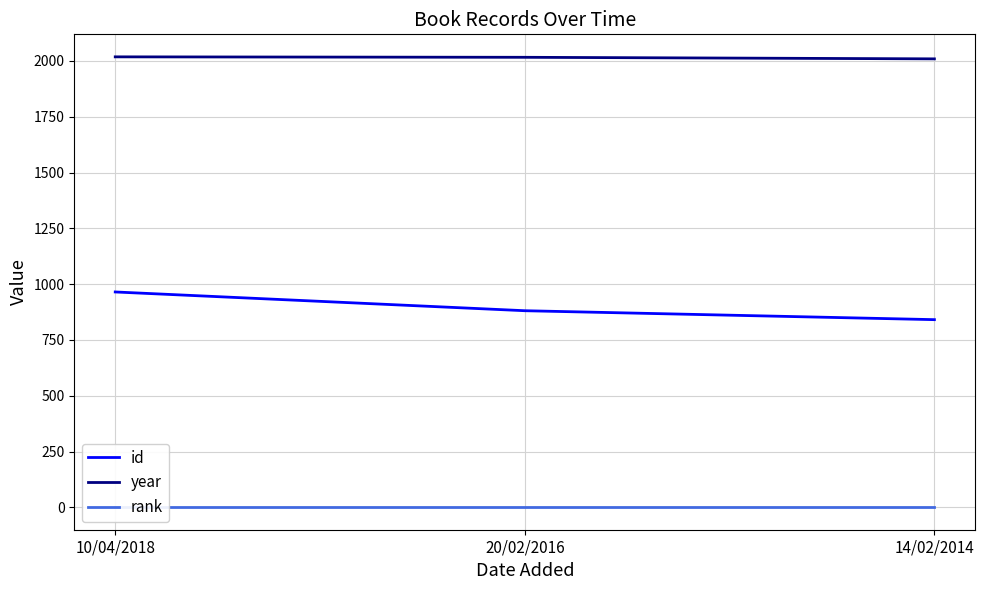

What is the maximum value for rank?

1